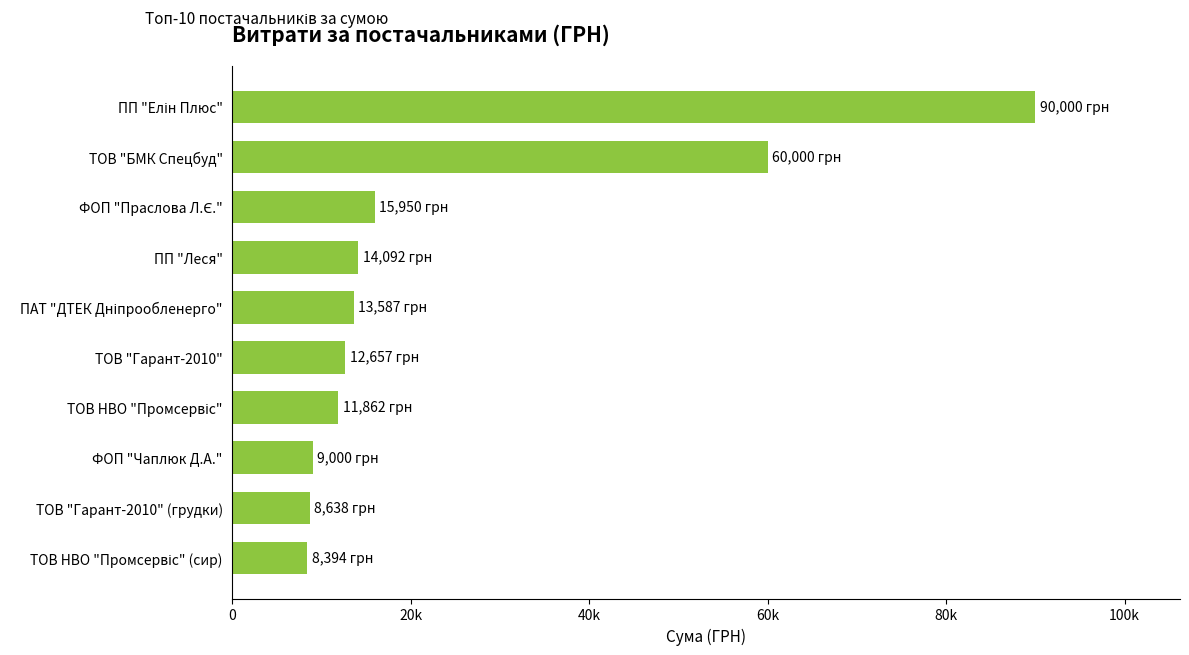

What is the greatest value displayed?

90000.0